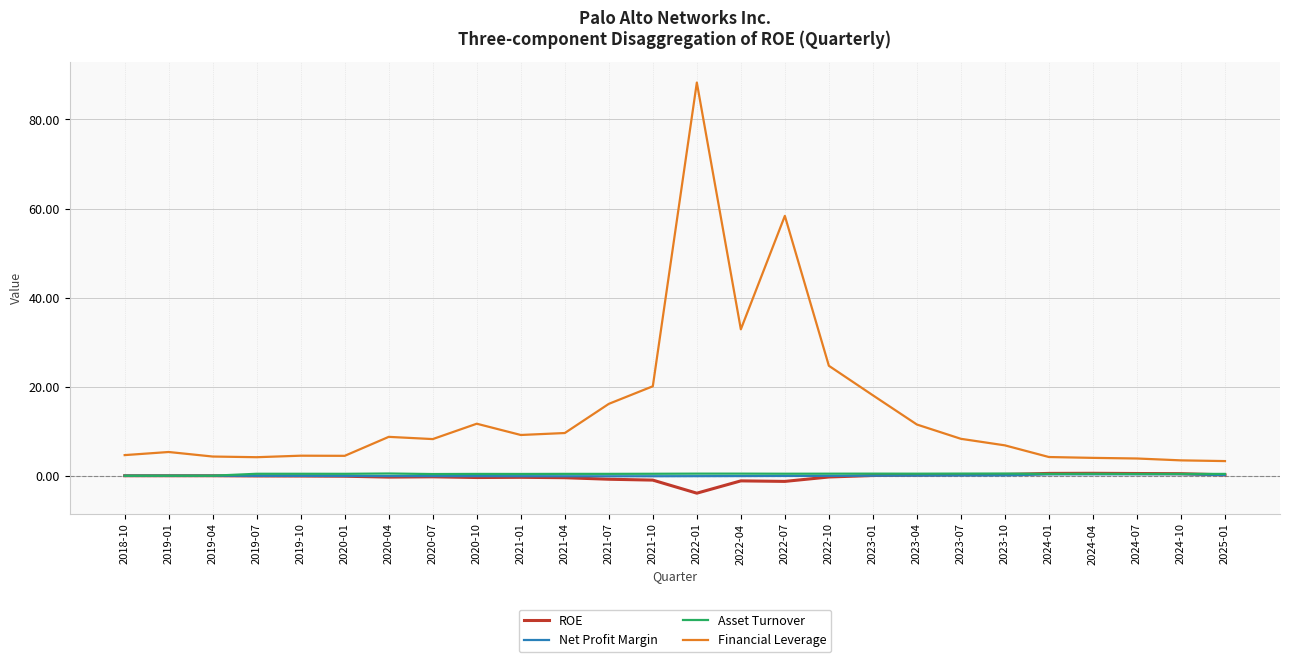

Is the value of Net Profit Margin at 2022-10 greater than the value of Financial Leverage at 2019-10?

No